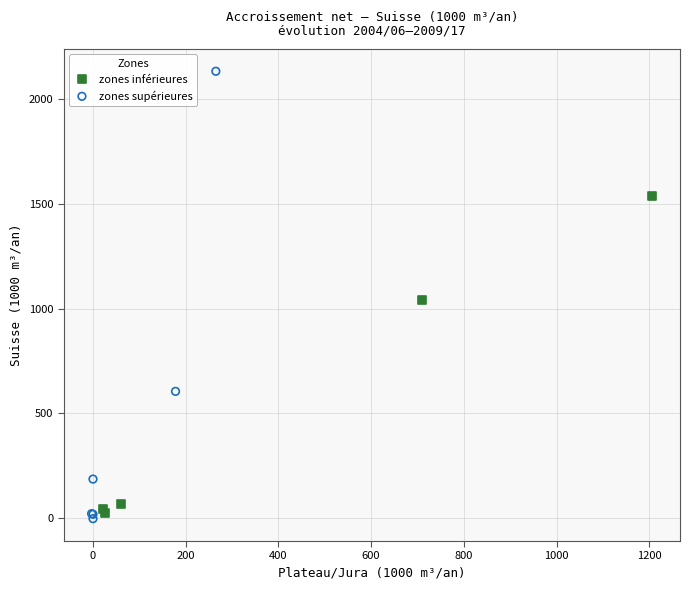

Which series has the largest Y range (max minus min)?

zones supérieures